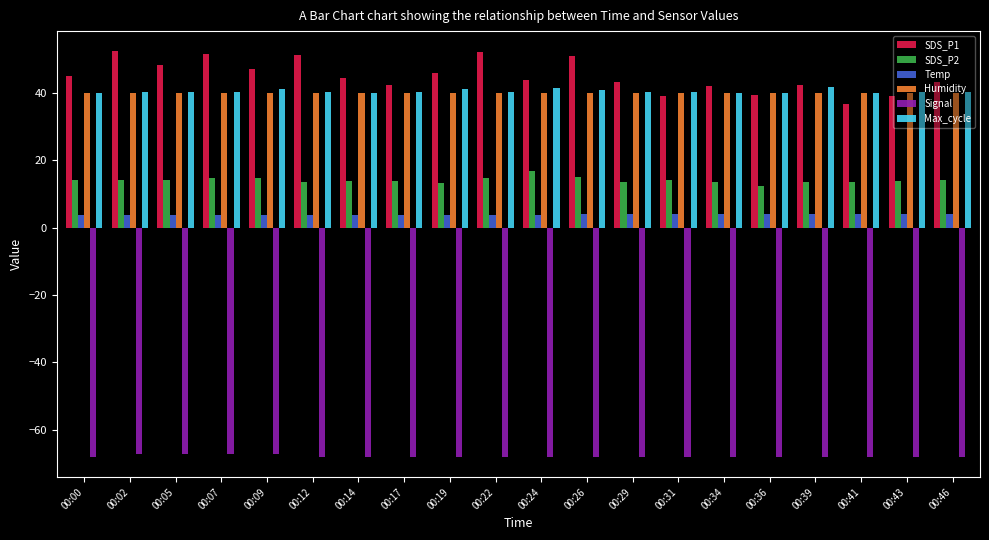

What is the highest value of the SDS_P1 series?

52.3